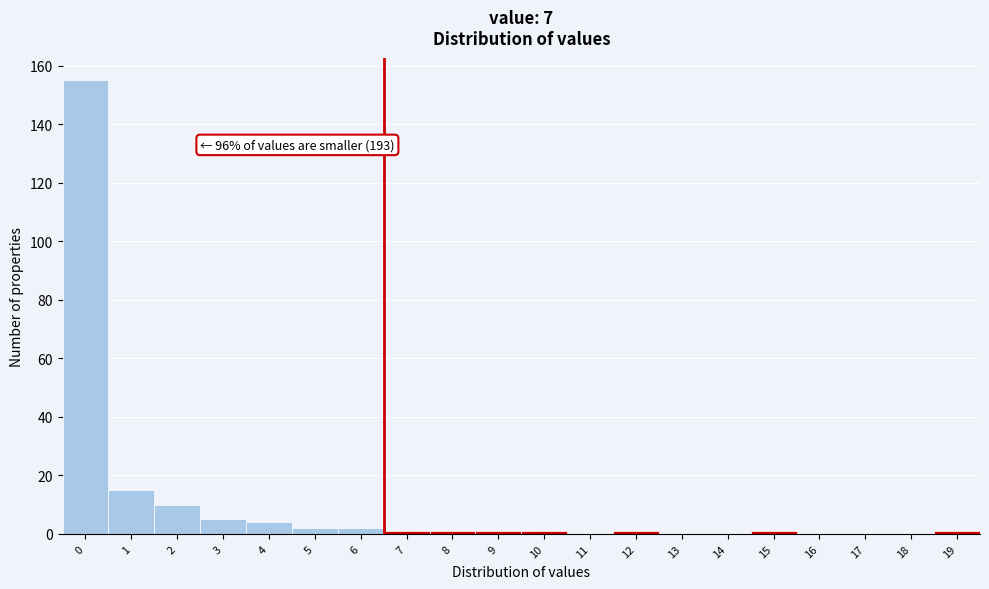

Reading right to left, extract all data points from this chart.

19=1	18=0	17=0	16=0	15=1	14=0	13=0	12=1	11=0	10=1	9=1	8=1	7=1	6=2	5=2	4=4	3=5	2=10	1=15	0=155